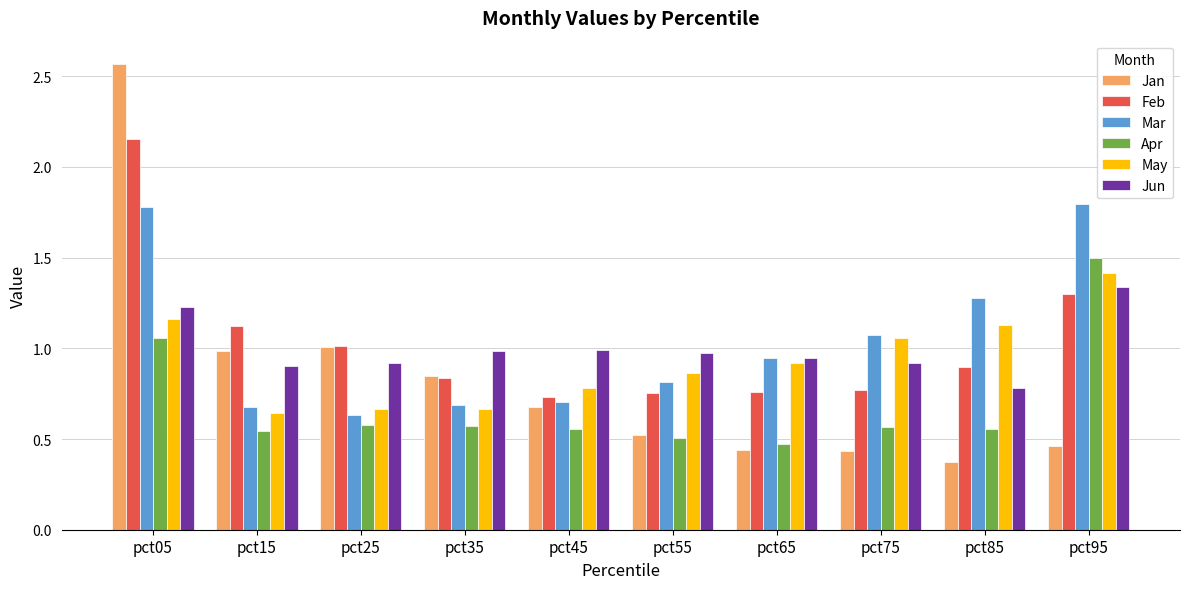

How many data points does each series have?

10